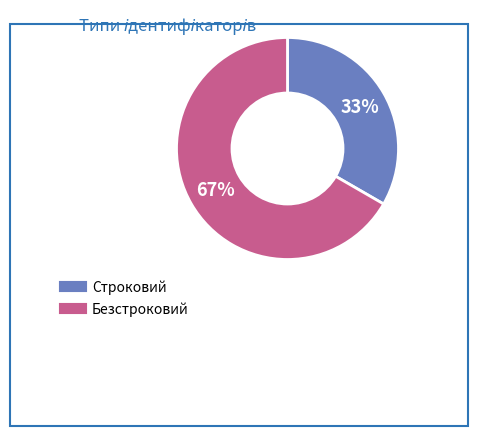

How many slices are in this pie chart?

2